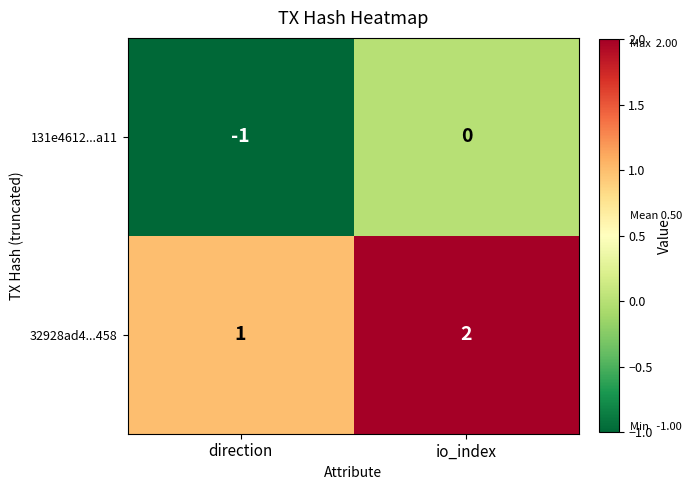

At direction, list the series in order from smallest to largest.

131e4612...a11, 32928ad4...458